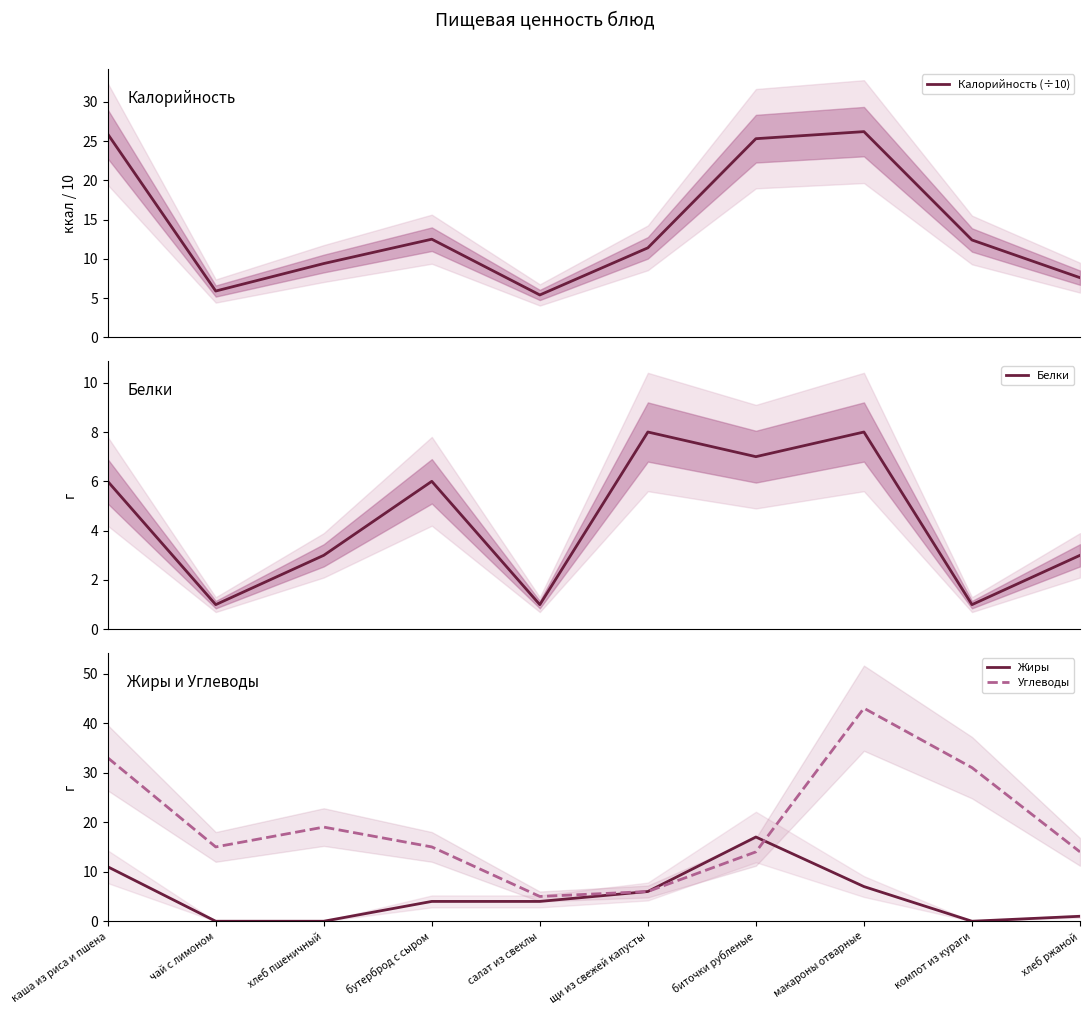

Between каша из риса и пшена and макароны отварные, which series saw the biggest shift?

Углеводы